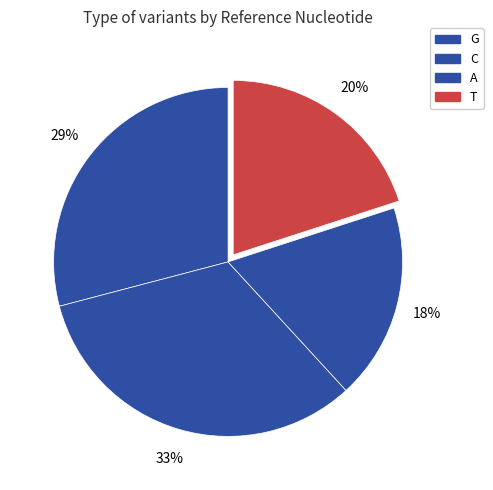

Is it true that G is 19% of the pie?

False